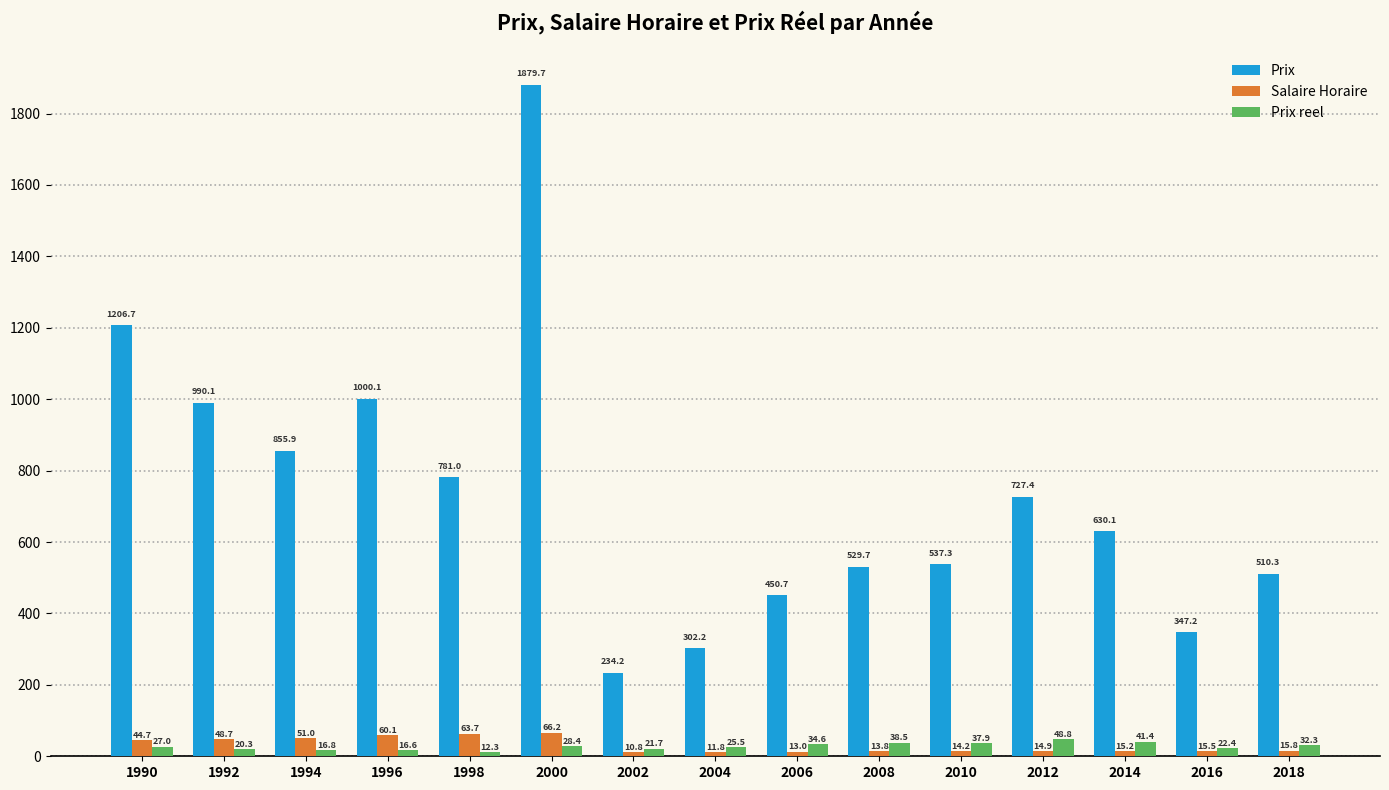

Which label corresponds to the largest value in the chart?

2000